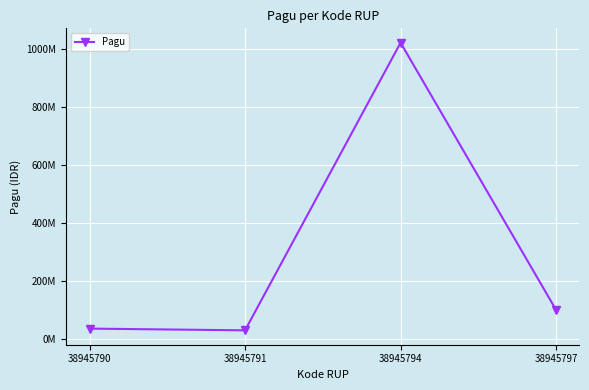

What is the sum of all values?

1186000000